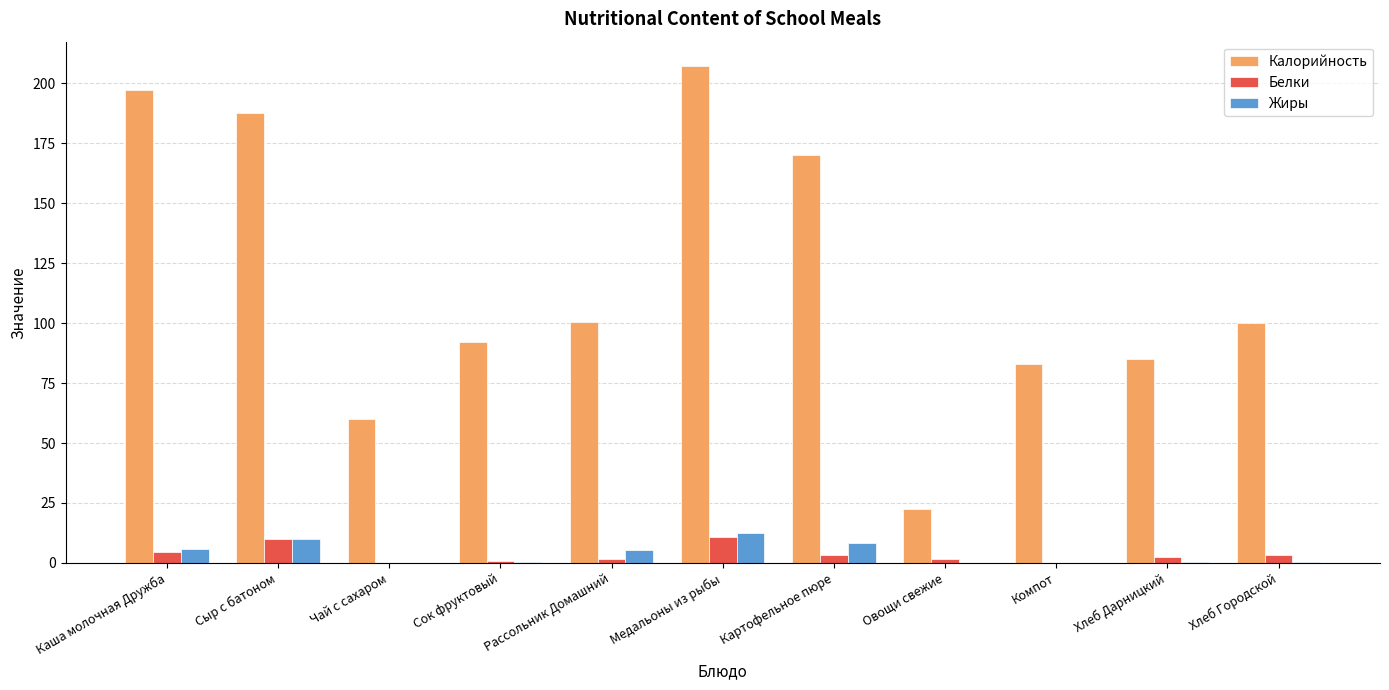

What is the sum of all Жиры values?

43.1